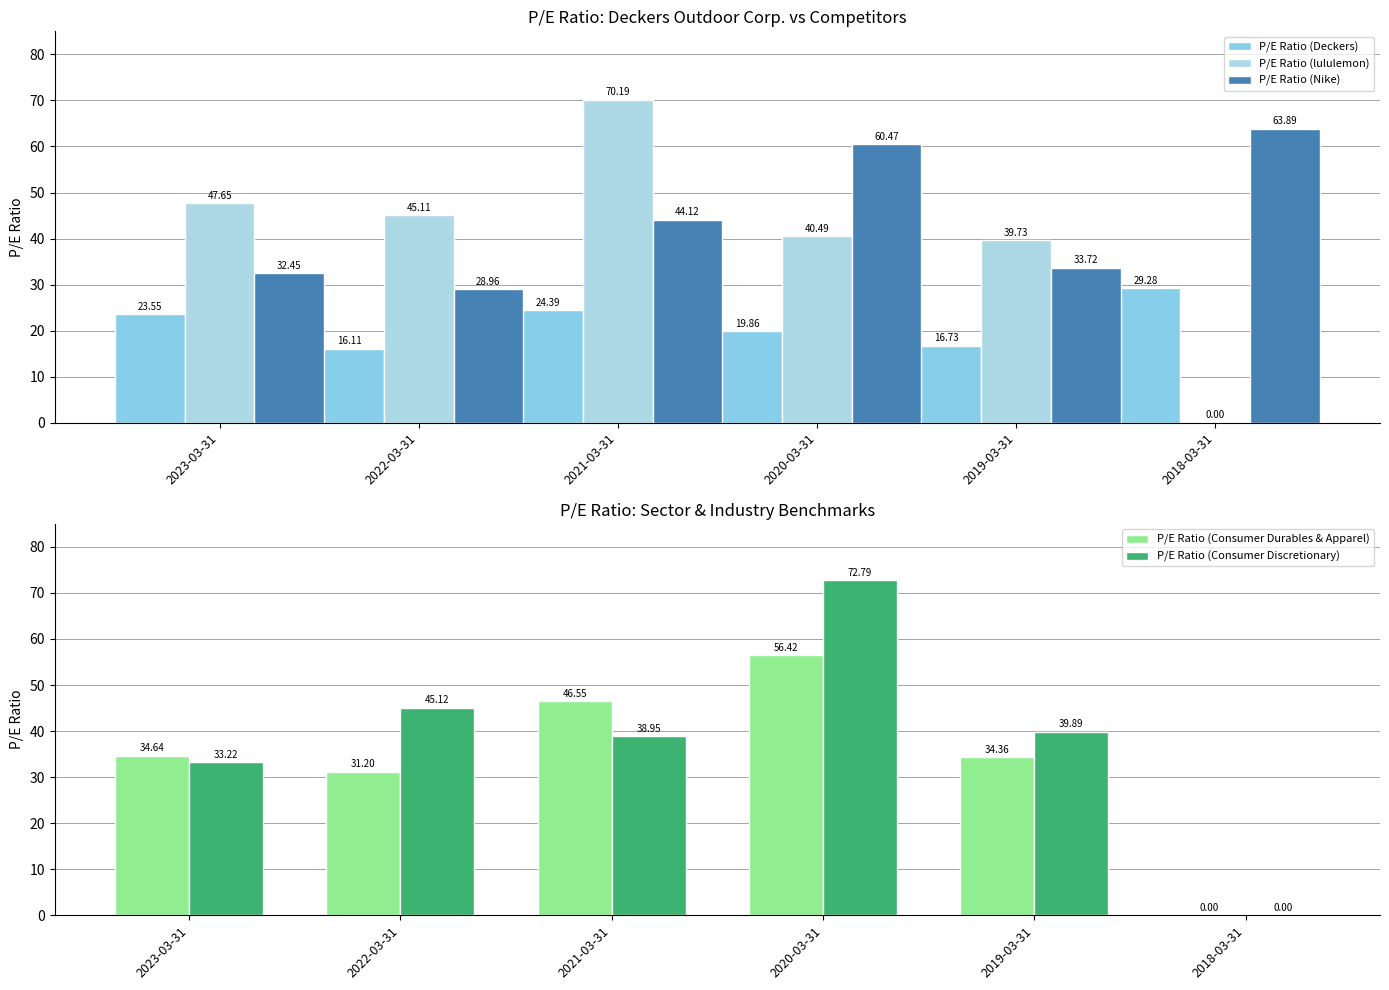

At which category is the sum across all series the highest?

2020-03-31